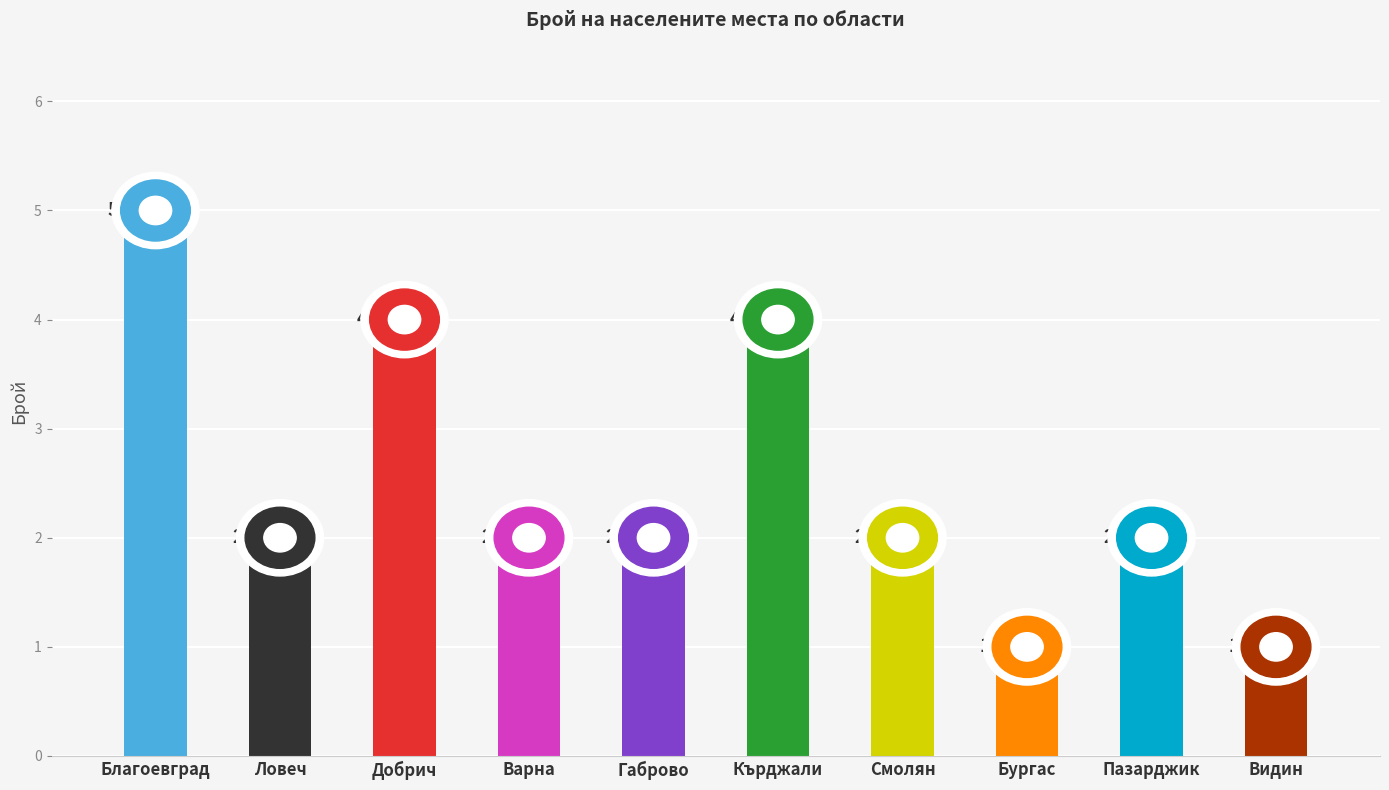

What is the maximum value shown in the chart?

5